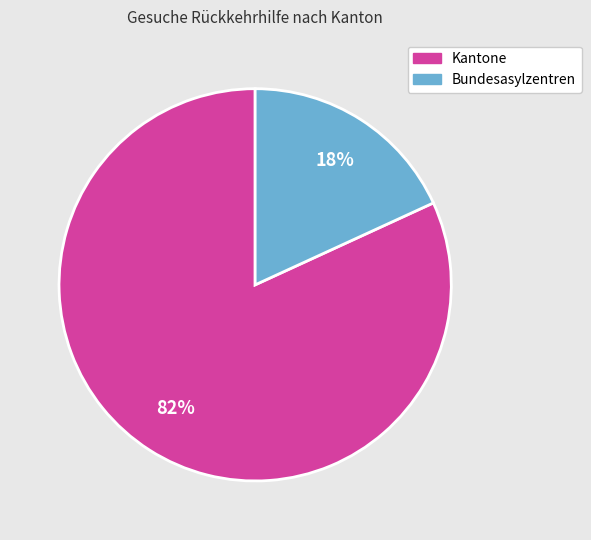

True or false: Bundesasylzentren accounts for 18% of the total.

True